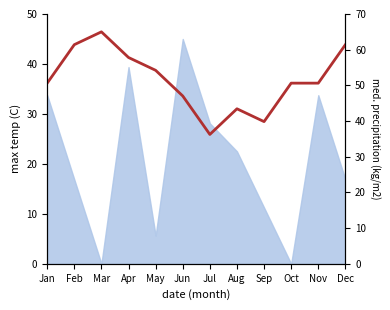

Rank the categories by value from highest to lowest.

Mar, Feb, Dec, Apr, May, Jan, Oct, Nov, Jun, Aug, Sep, Jul